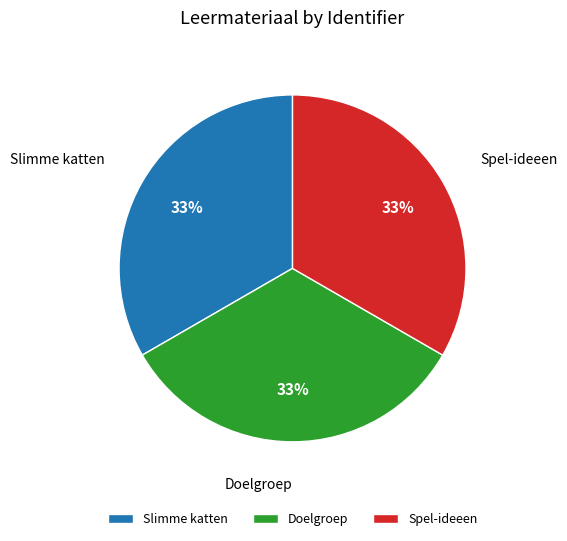

What percentage is the Slimme katten slice, to the nearest percent?

33%